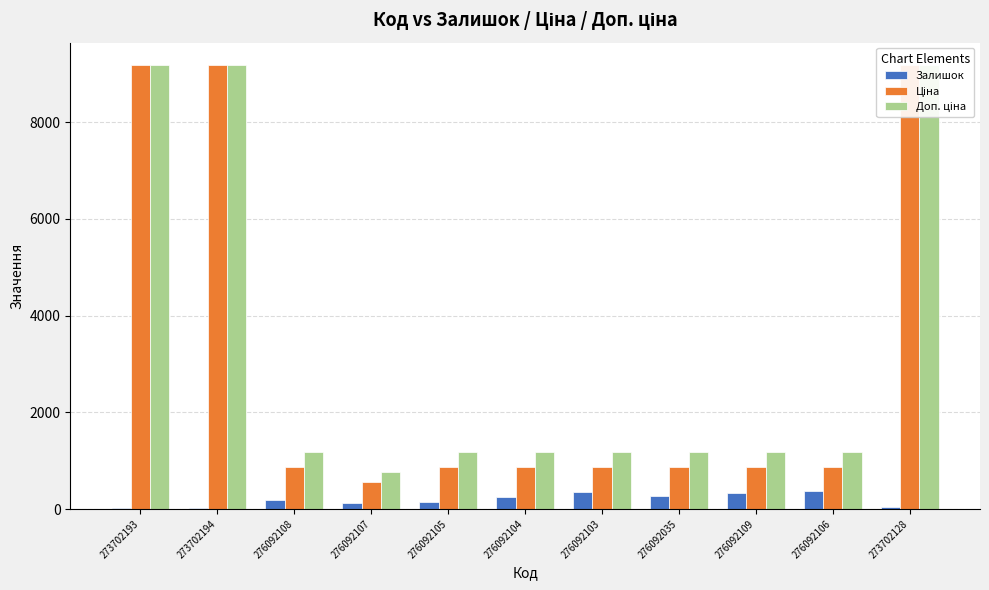

Reading right to left, extract all data points from this chart.

Залишок: 273702128=34.0	276092106=362.0	276092109=323.0	276092035=269.0	276092103=352.0	276092104=258.0	276092105=140.0	276092107=114.0	276092108=177.0	273702194=19.0	273702193=20.0
Ціна: 273702128=9185.9	276092106=862.8	276092109=862.8	276092035=862.8	276092103=862.8	276092104=862.8	276092105=862.8	276092107=560.8	276092108=862.8	273702194=9185.9	273702193=9185.9
Доп. ціна: 273702128=9185.9	276092106=1169.2	276092109=1169.2	276092035=1169.2	276092103=1169.2	276092104=1169.2	276092105=1169.2	276092107=760.0	276092108=1169.2	273702194=9185.9	273702193=9185.9